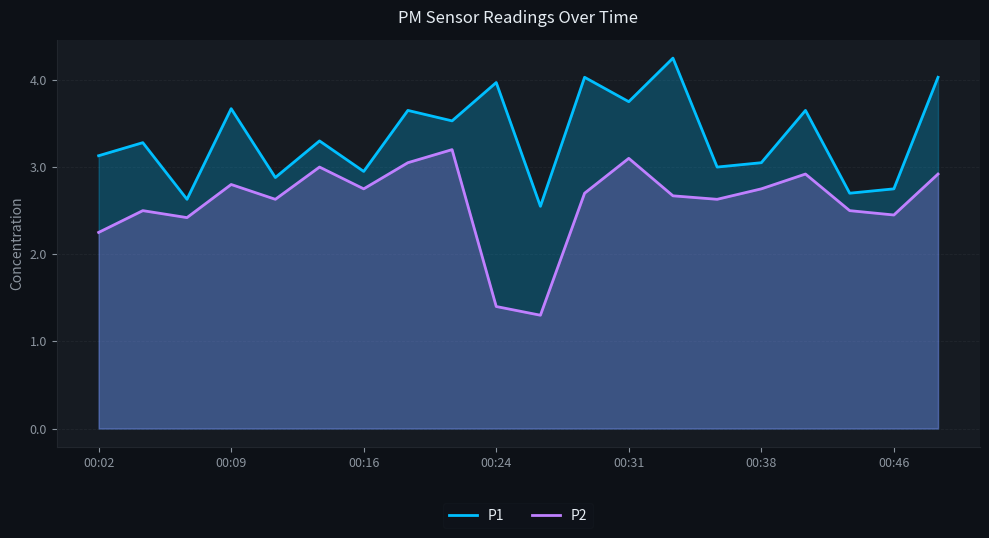

True or false: P1 has more than 2 interior local peaks.

True